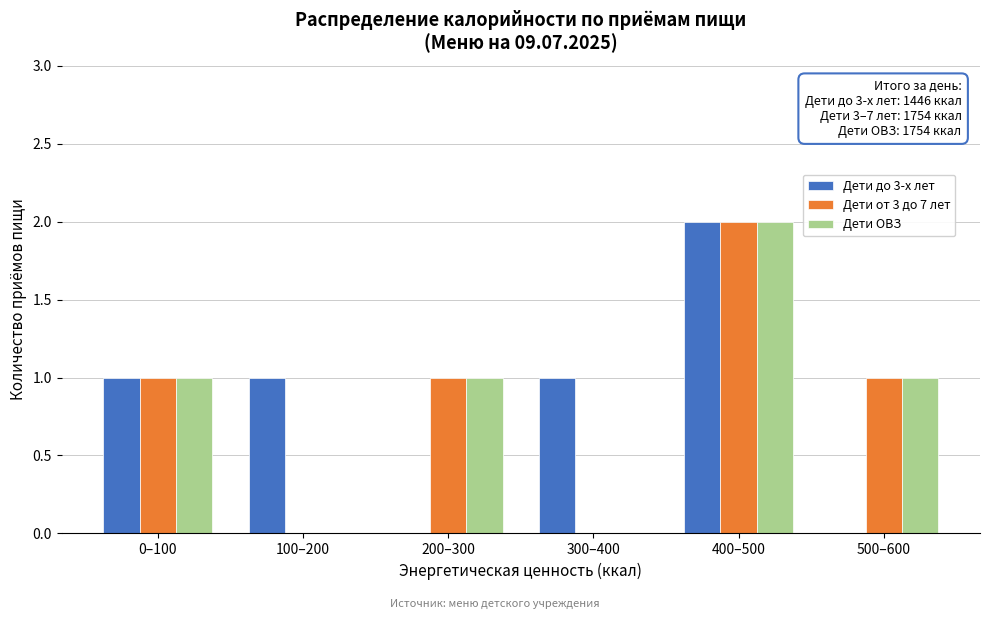

Reading left to right, list all the values displayed in this chart.

Дети до 3-х лет: 0–100=1	100–200=1	200–300=0	300–400=1	400–500=2	500–600=0
Дети от 3 до 7 лет: 0–100=1	100–200=0	200–300=1	300–400=0	400–500=2	500–600=1
Дети ОВЗ: 0–100=1	100–200=0	200–300=1	300–400=0	400–500=2	500–600=1